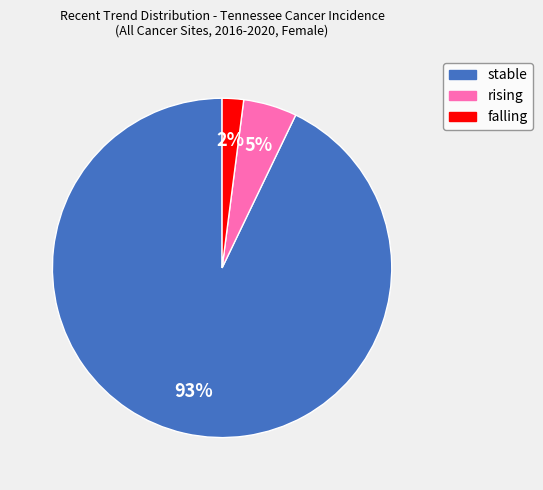

Count the number of slices in the pie.

3